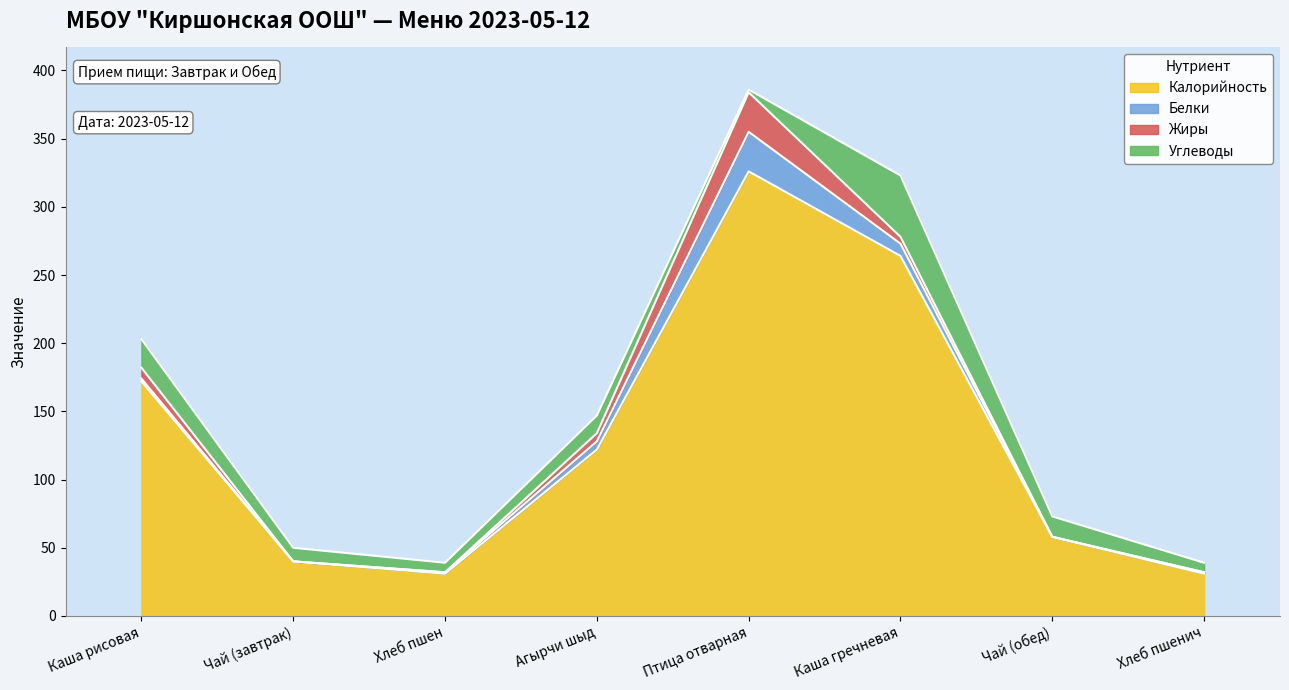

What is the label of the 3rd point from the right?

Каша гречневая